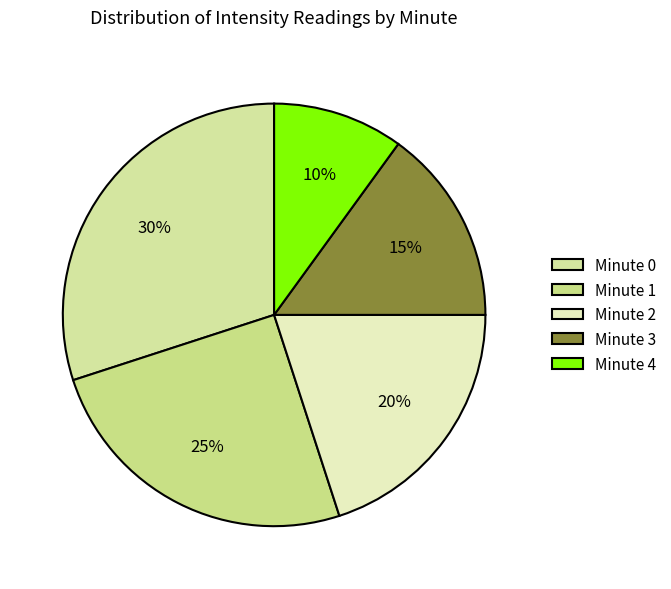

Which category has the biggest portion of the pie?

Minute 0